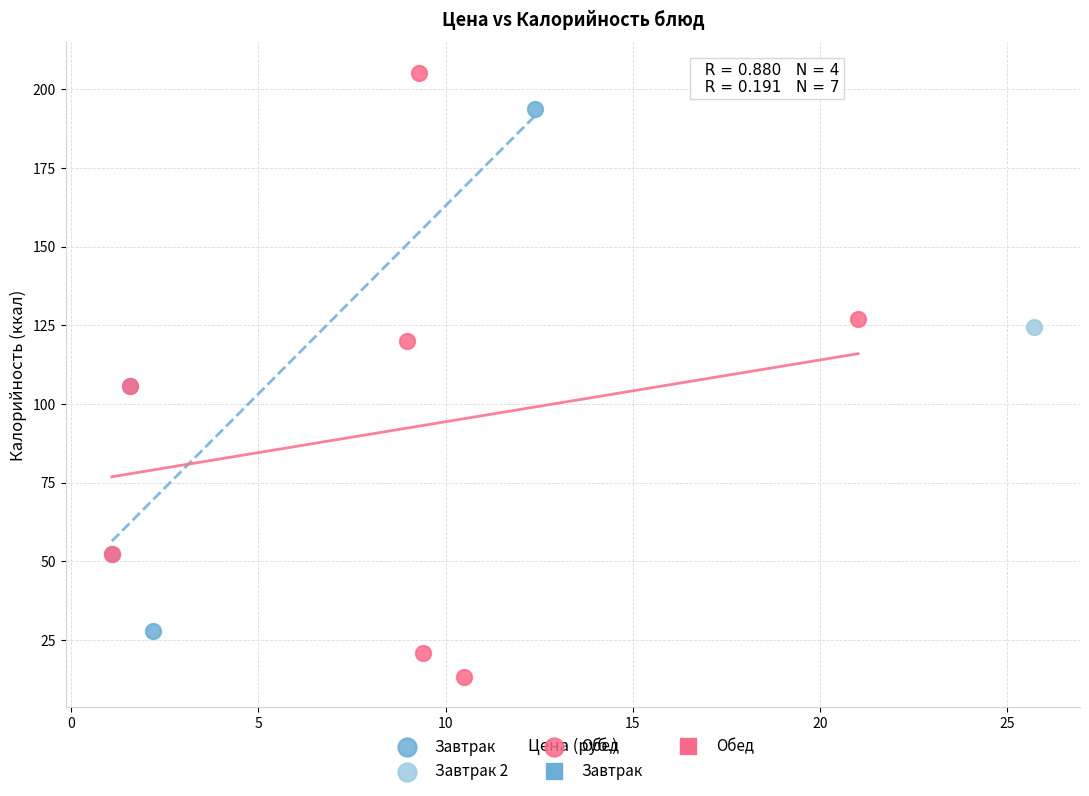

Which series reaches the minimum Y coordinate?

Обед